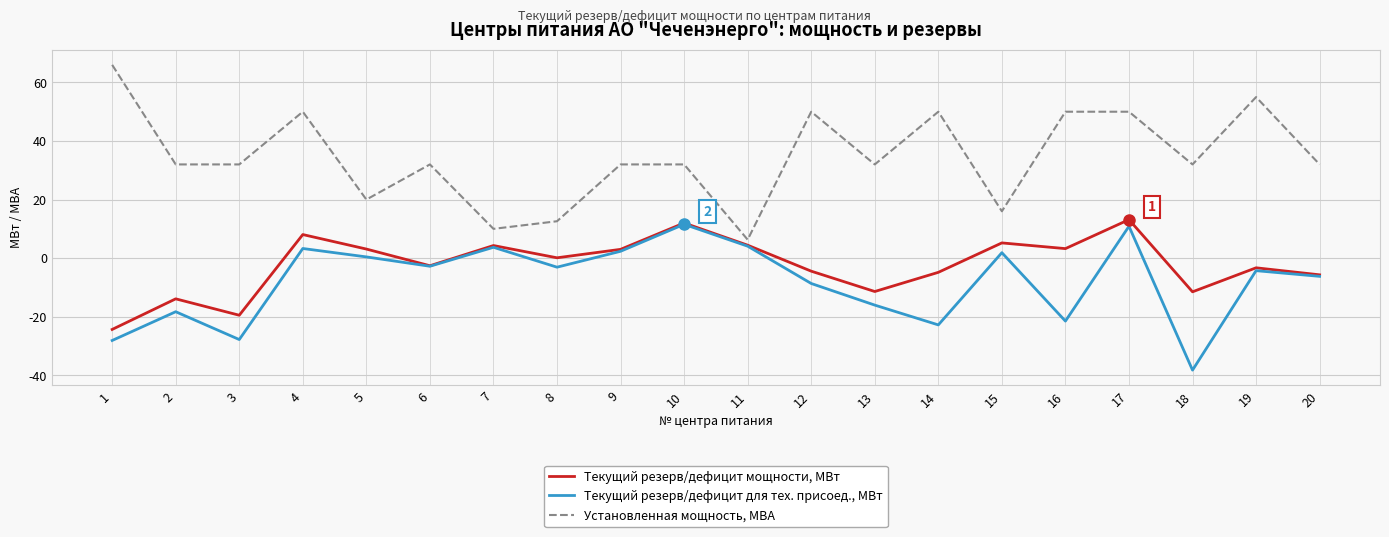

What is the sum of all Текущий резерв/дефицит для тех. присоед., МВт values?

-159.7